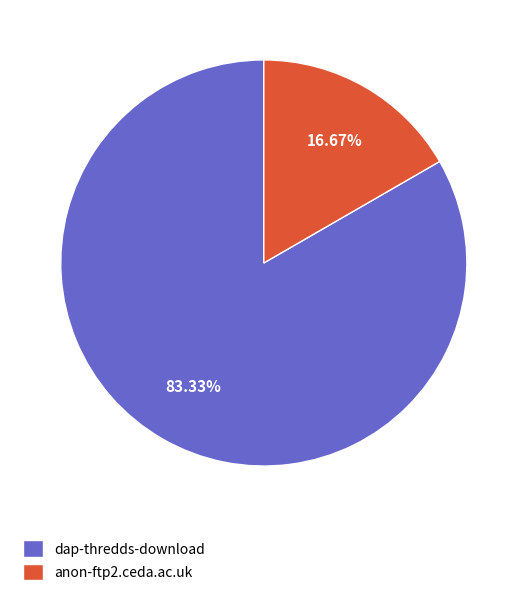

How many segments does this pie chart have?

2